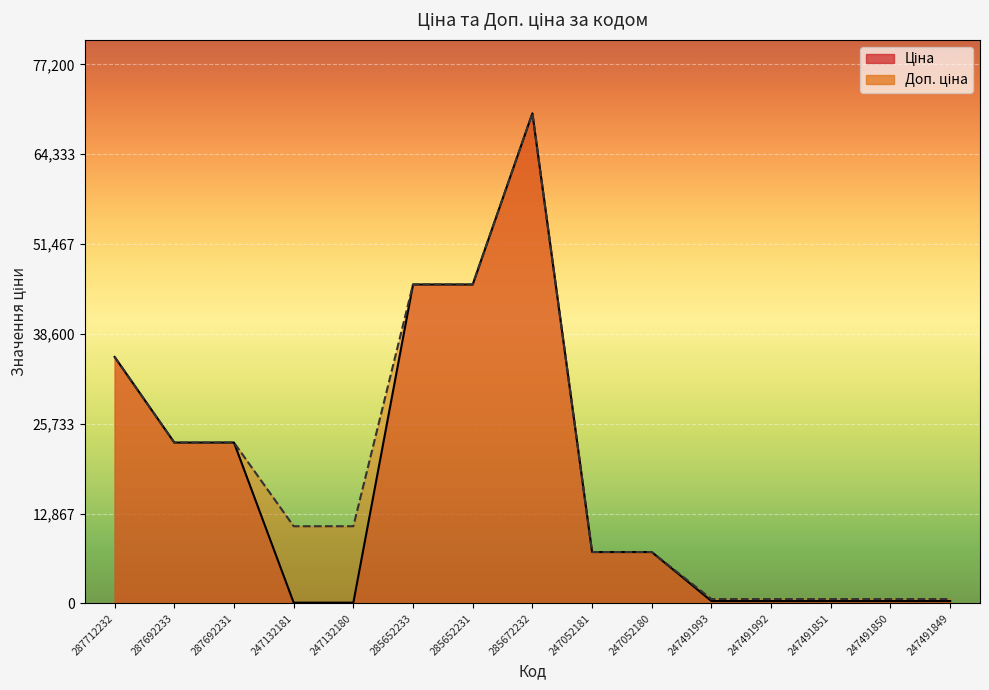

Which has a higher value, 247491851 or 287712232?

287712232